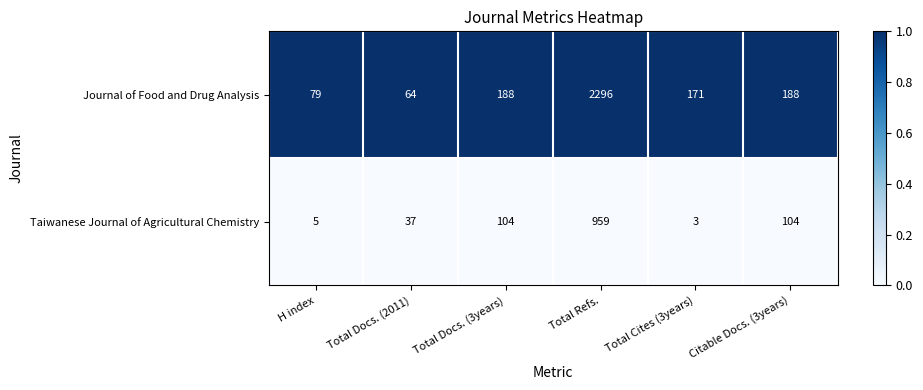

Which series changed the most between Total Cites (3years) and Citable Docs. (3years)?

Taiwanese Journal of Agricultural Chemistry